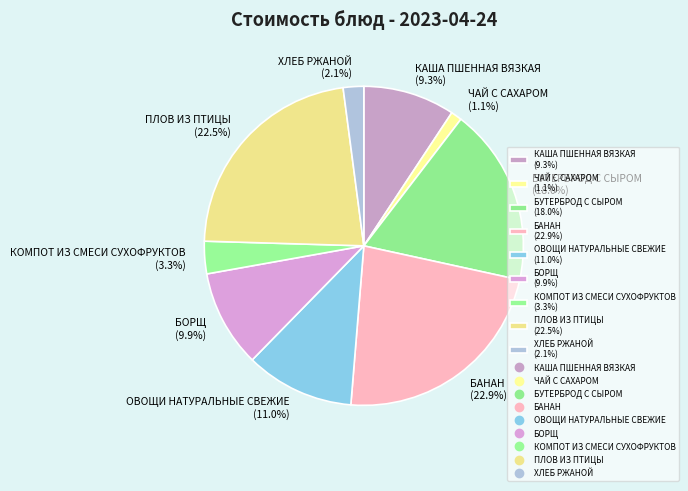

To the nearest percent, what portion does КАША ПШЕННАЯ ВЯЗКАЯ represent?

9%